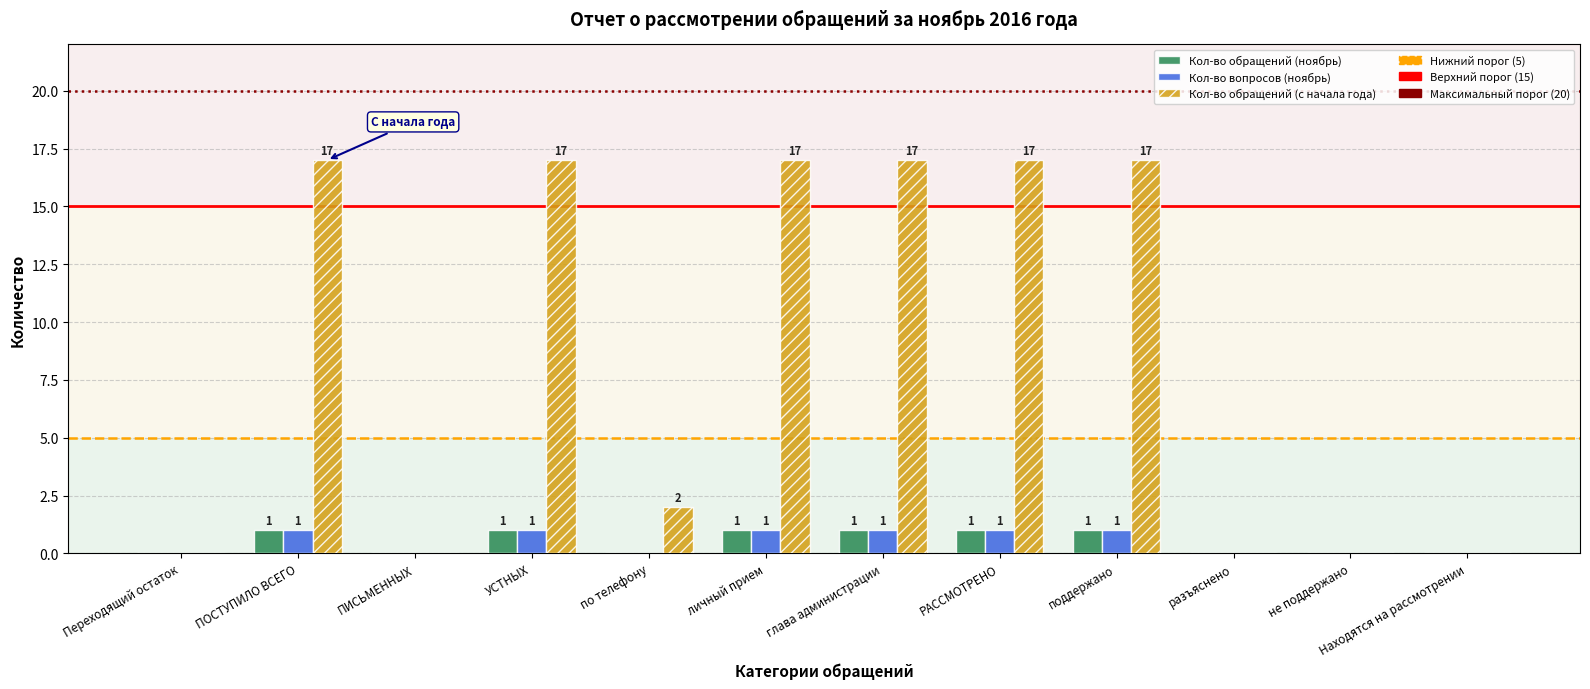

Reading right to left, transcribe all the data shown in this chart.

Кол-во обращений (ноябрь): Находятся на рассмотрении=0	не поддержано=0	разъяснено=0	поддержано=1	РАССМОТРЕНО=1	глава администрации=1	личный прием=1	по телефону=0	УСТНЫХ=1	ПИСЬМЕННЫХ=0	ПОСТУПИЛО ВСЕГО=1	Переходящий остаток=0
Кол-во вопросов (ноябрь): Находятся на рассмотрении=0	не поддержано=0	разъяснено=0	поддержано=1	РАССМОТРЕНО=1	глава администрации=1	личный прием=1	по телефону=0	УСТНЫХ=1	ПИСЬМЕННЫХ=0	ПОСТУПИЛО ВСЕГО=1	Переходящий остаток=0
Кол-во обращений (с начала года): Находятся на рассмотрении=0	не поддержано=0	разъяснено=0	поддержано=17	РАССМОТРЕНО=17	глава администрации=17	личный прием=17	по телефону=2	УСТНЫХ=17	ПИСЬМЕННЫХ=0	ПОСТУПИЛО ВСЕГО=17	Переходящий остаток=0